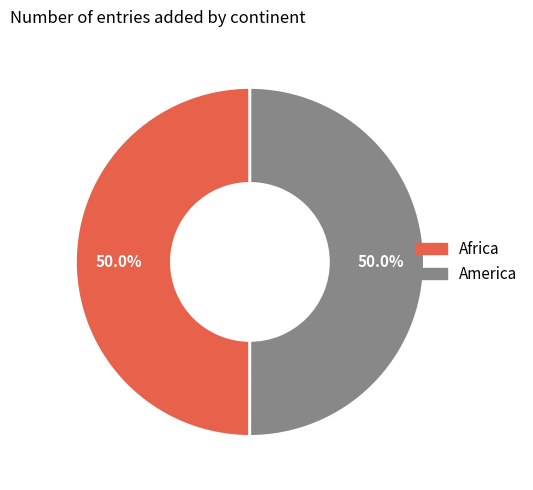

The America slice represents 50% of the pie. True or false?

True